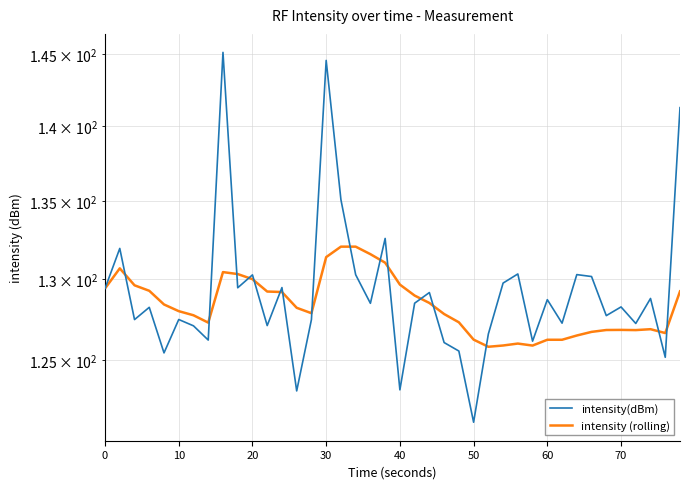

How many values in the intensity(dBm) series are below 128?

18